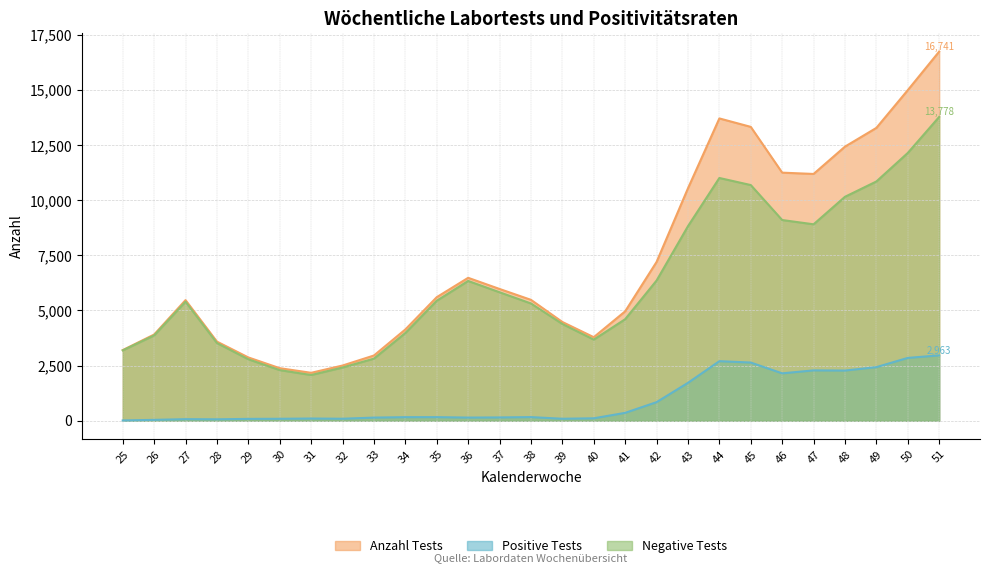

Rank the series by their maximum value, from highest to lowest.

Anzahl Tests, Negative Tests, Positive Tests